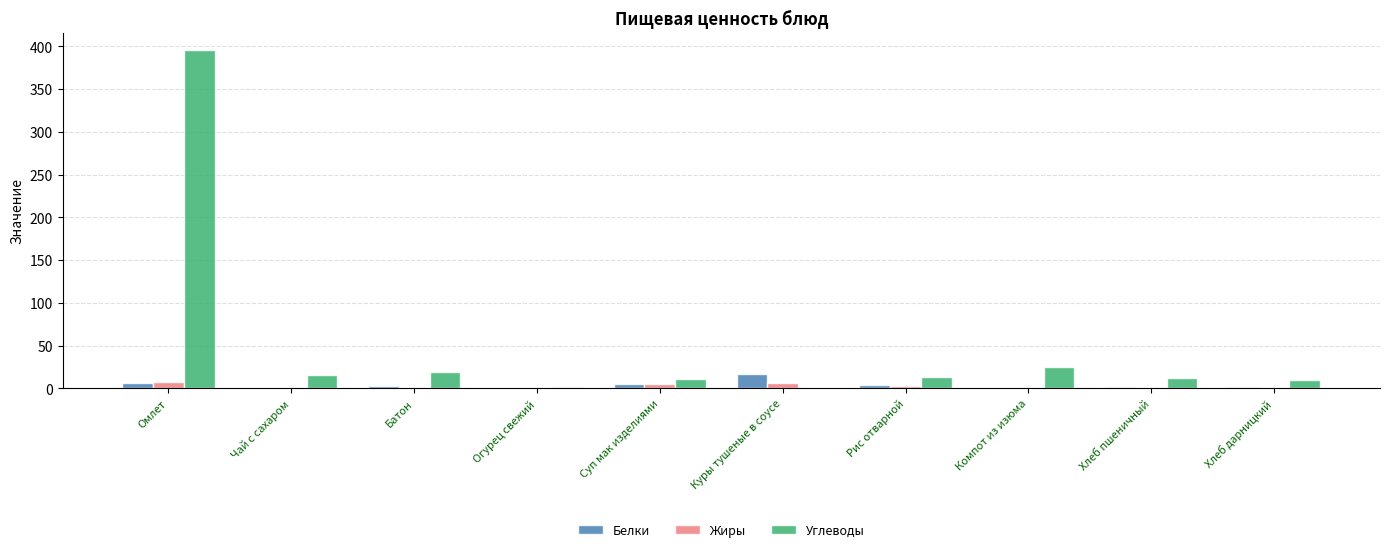

The Углеводы series shows 12.7 at Рис отварной. True or false?

True